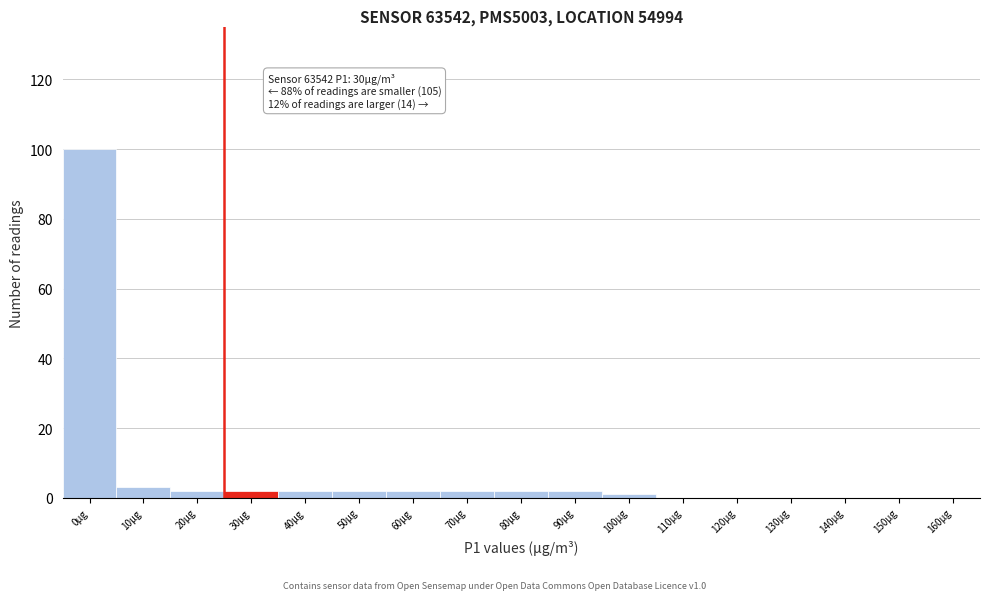

Reading left to right, list all the values displayed in this chart.

0µg=100	10µg=3	20µg=2	30µg=2	40µg=2	50µg=2	60µg=2	70µg=2	80µg=2	90µg=2	100µg=1	110µg=0	120µg=0	130µg=0	140µg=0	150µg=0	160µg=0